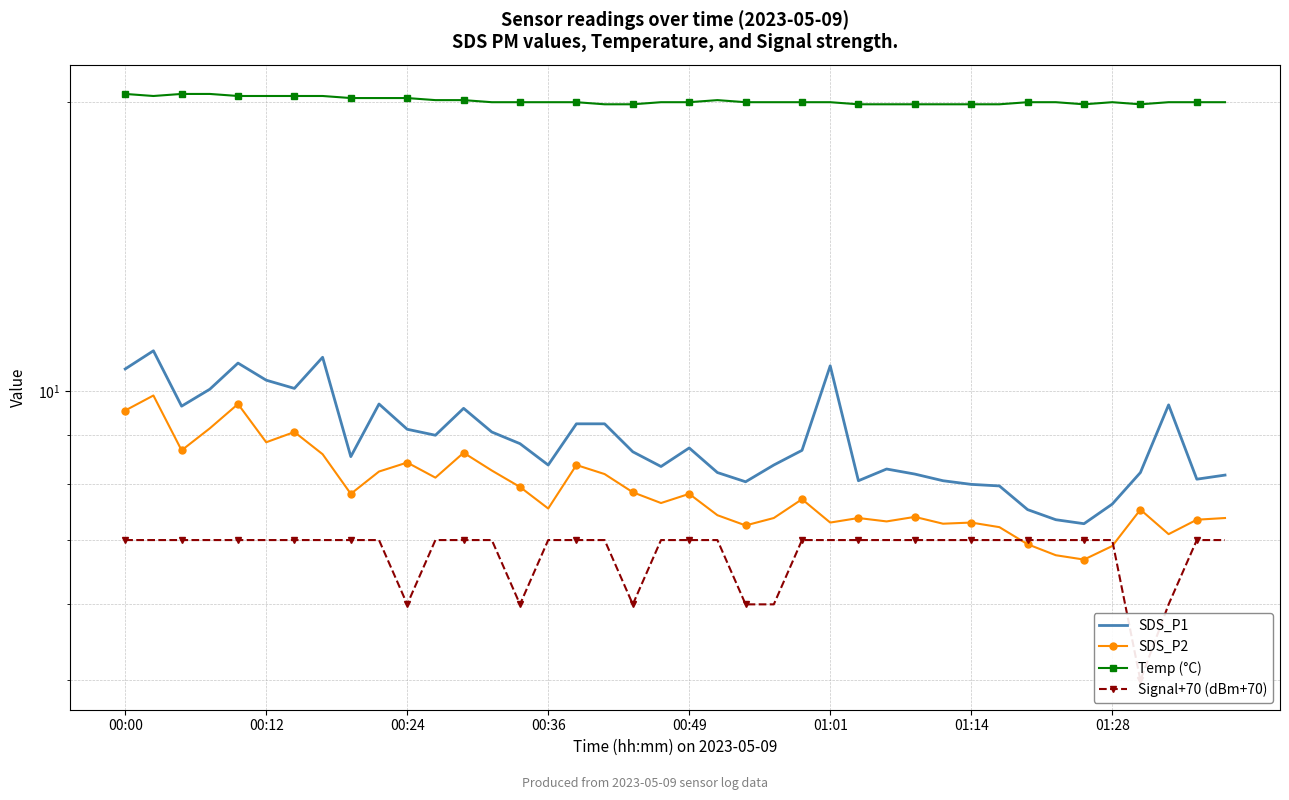

At which label does Temp (°C) first exceed 20?

00:00